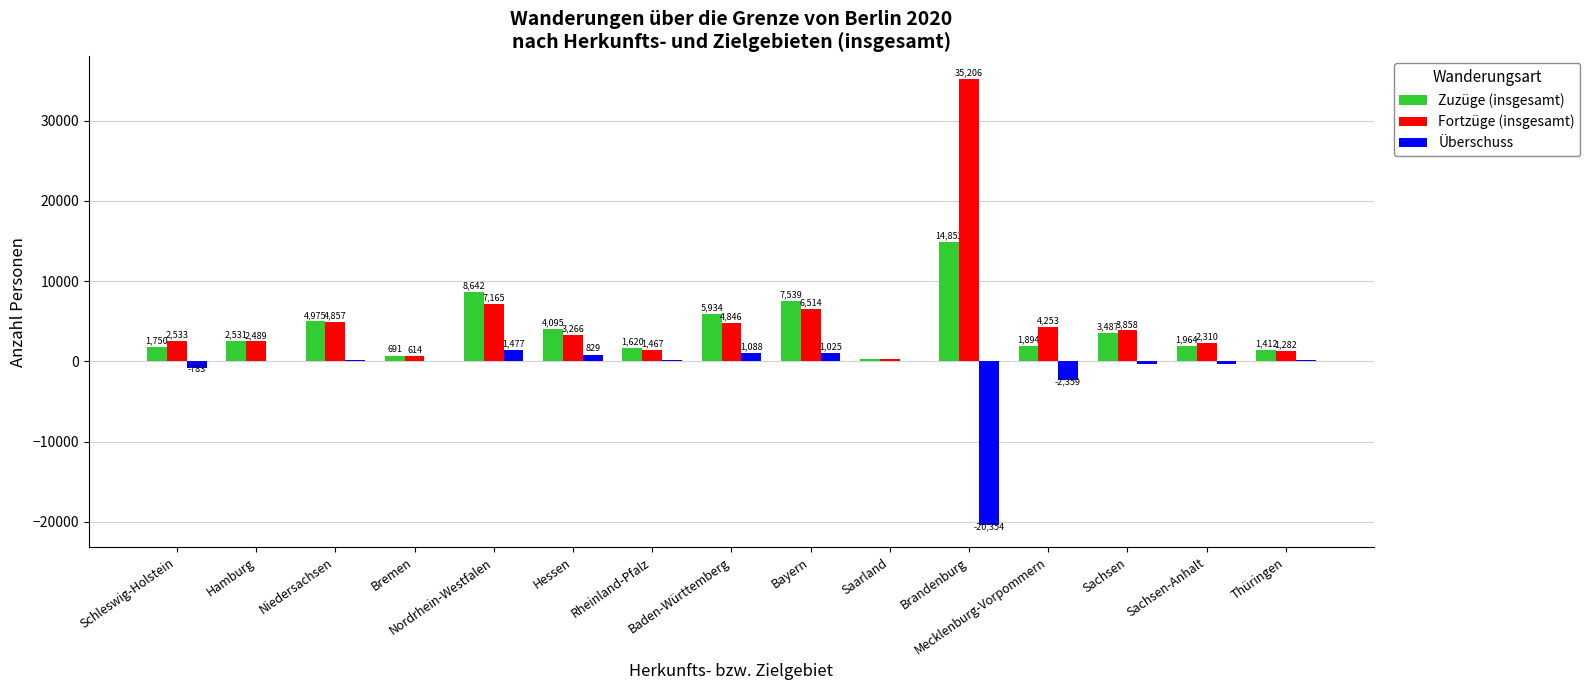

Which series has the widest spread of values?

Fortzüge (insgesamt)